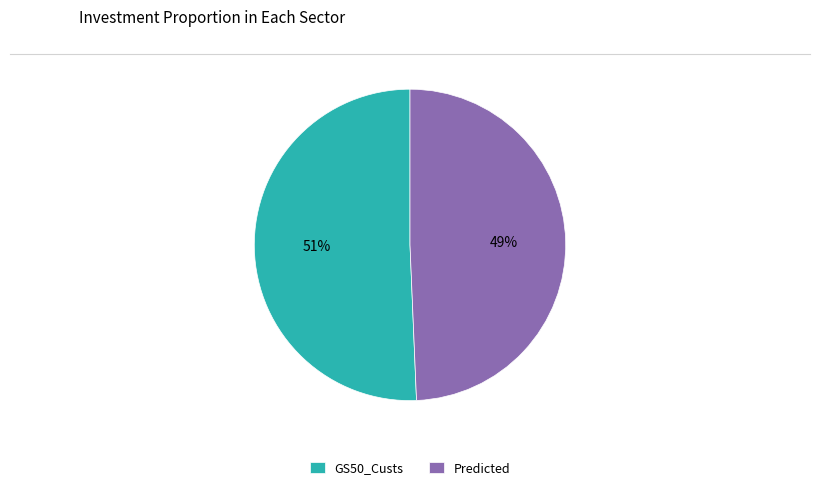

Is the sum of GS50_Custs and Predicted greater than half?

Yes